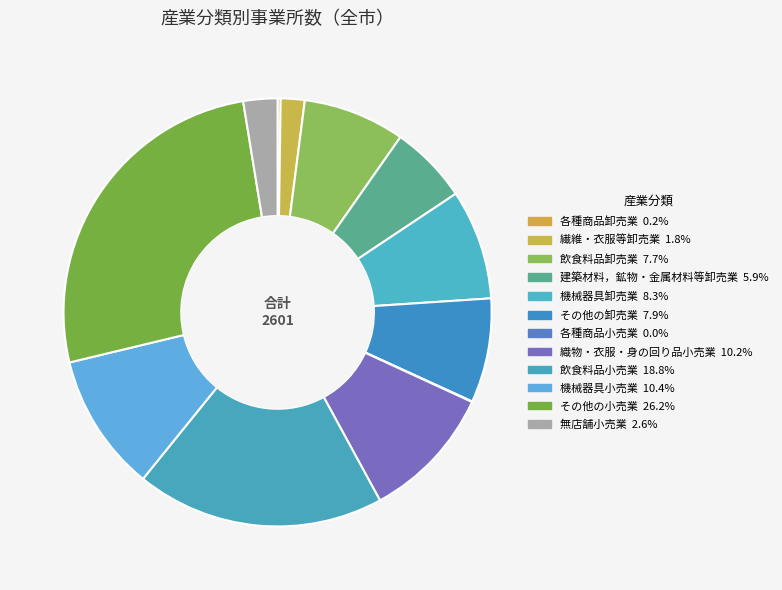

Is there any slice that represents more than half of the pie?

No